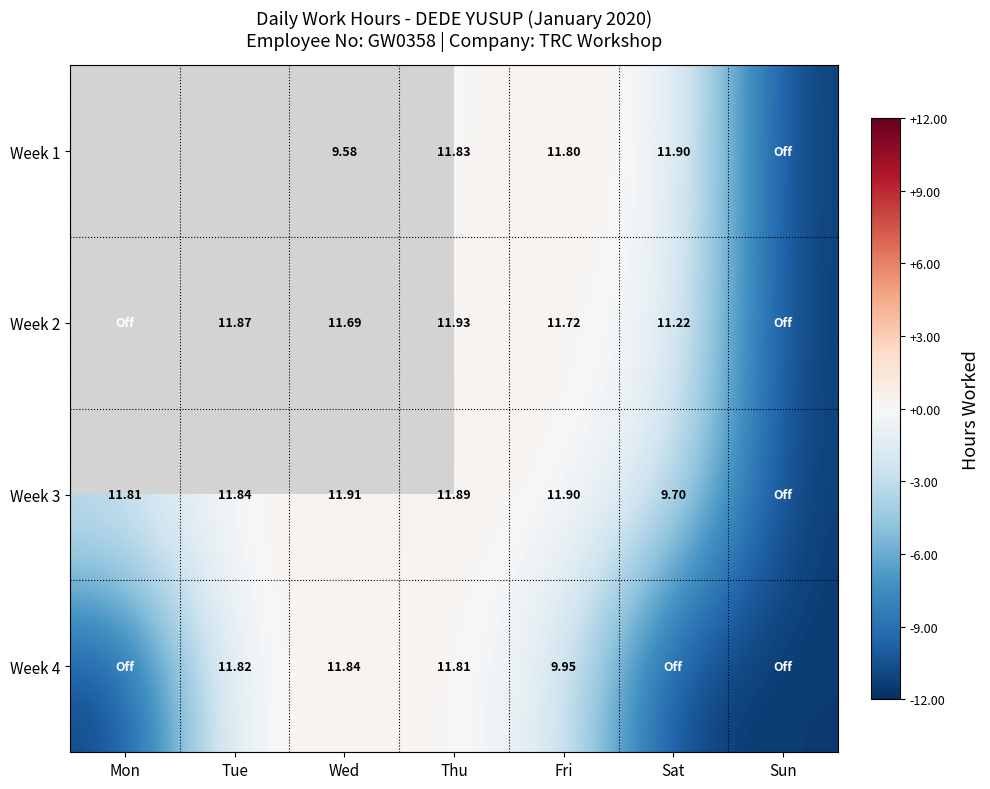

Is the value of Week 2 at Wed greater than the value of Week 3 at Mon?

No